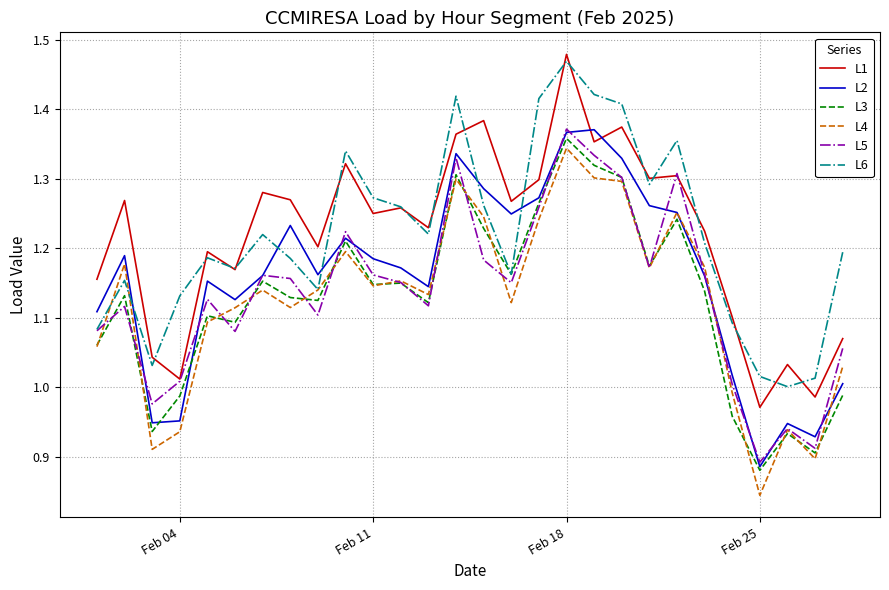

True or false: L4 and L1 intersect in this chart.

False